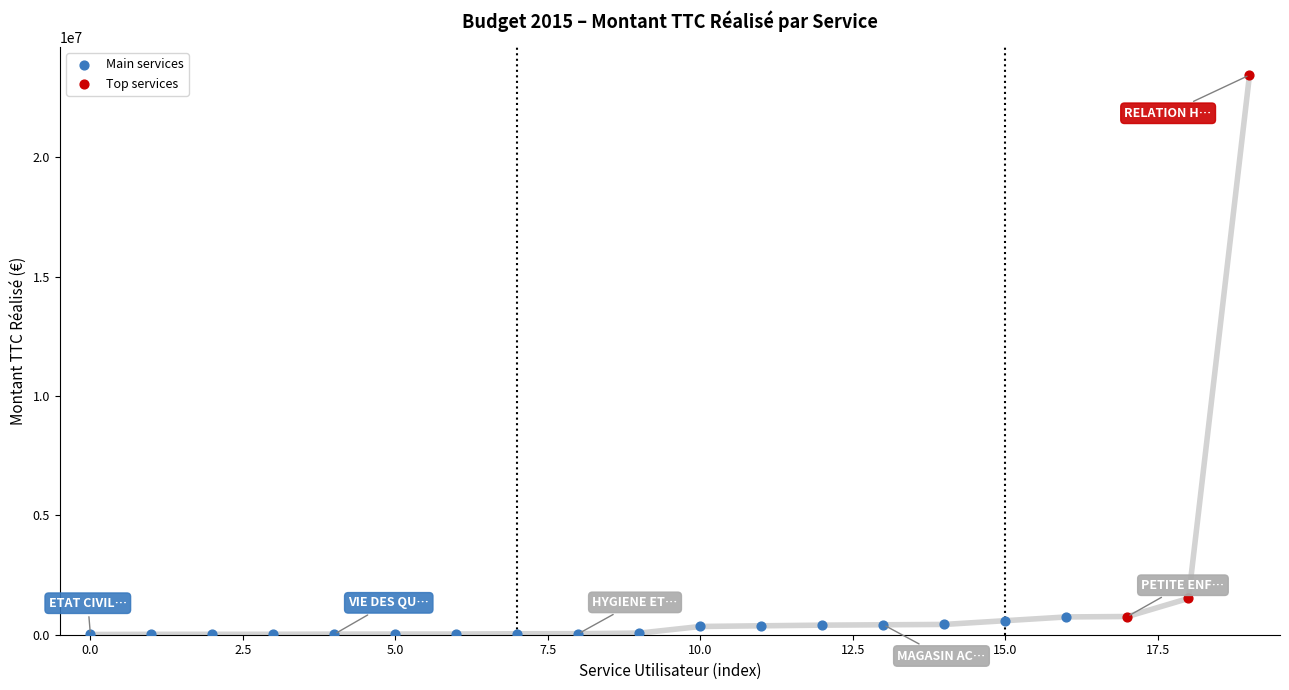

Which series has the widest spread of Y values?

Top services